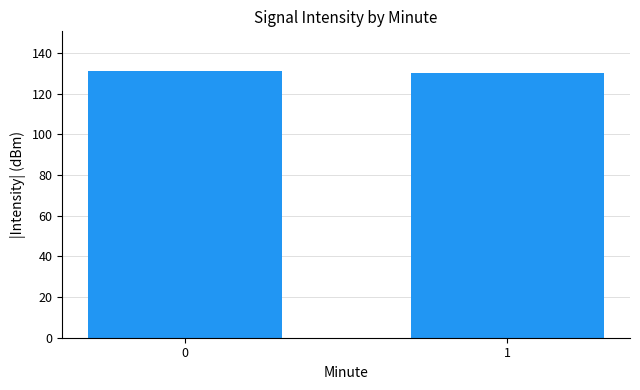

What is the difference between the maximum and minimum values?

0.9